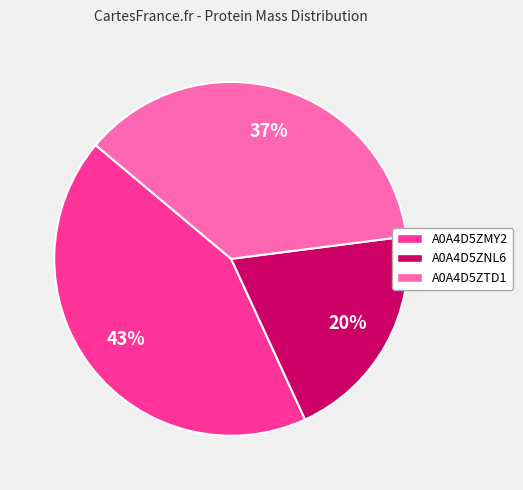

Is it true that A0A4D5ZTD1 is 37% of the pie?

True